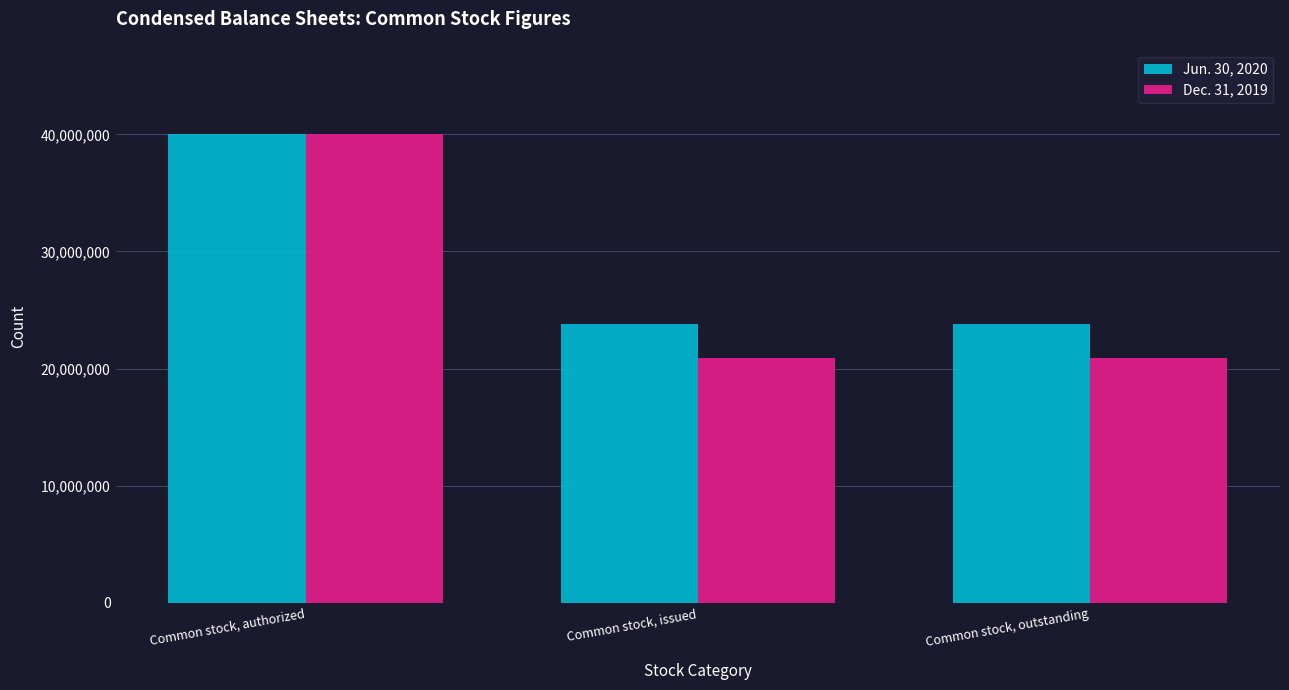

The Jun. 30, 2020 series shows 40000000 at Common stock, authorized. True or false?

True